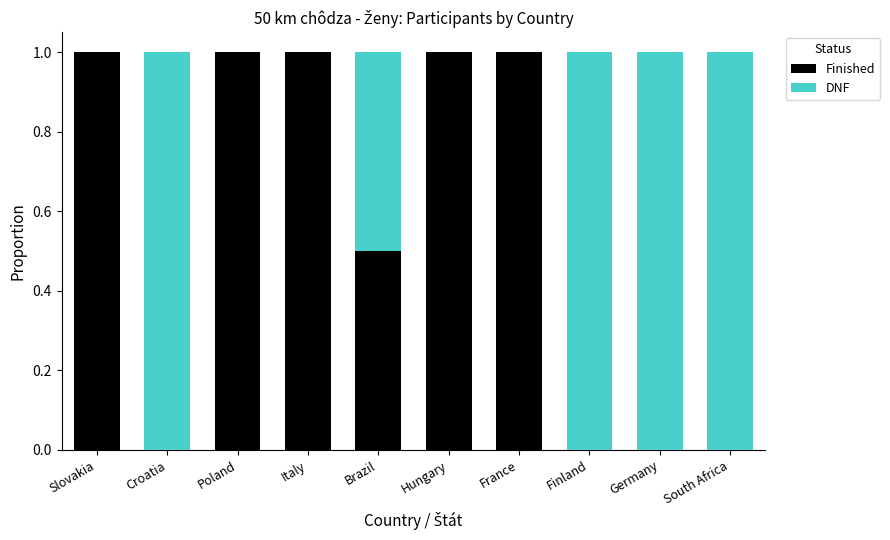

Is it true that Finished equals 0.0 at Croatia?

True